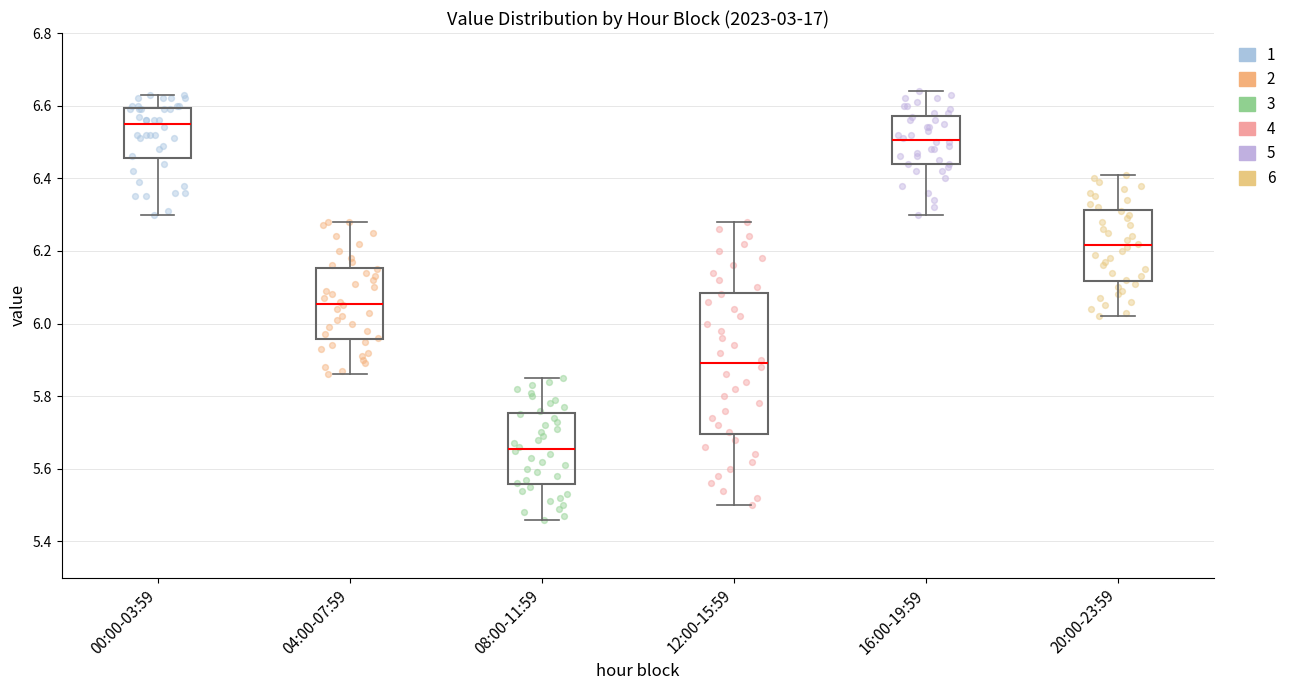

Reading left to right, transcribe this box plot: for each box, give where its median line is, the range the box spans, and where its two whiskers end, as read against the y-axis. The values are not printed on the chart, so give them approximately, as read against the axis.

00:00-03:59: median 6.56, box 6.46 to 6.60, whiskers 6.30 to 6.64
04:00-07:59: median 6.06, box 5.96 to 6.16, whiskers 5.86 to 6.28
08:00-11:59: median 5.66, box 5.56 to 5.76, whiskers 5.46 to 5.86
12:00-15:59: median 5.90, box 5.70 to 6.08, whiskers 5.50 to 6.28
16:00-19:59: median 6.50, box 6.44 to 6.58, whiskers 6.30 to 6.64
20:00-23:59: median 6.22, box 6.12 to 6.32, whiskers 6.02 to 6.42